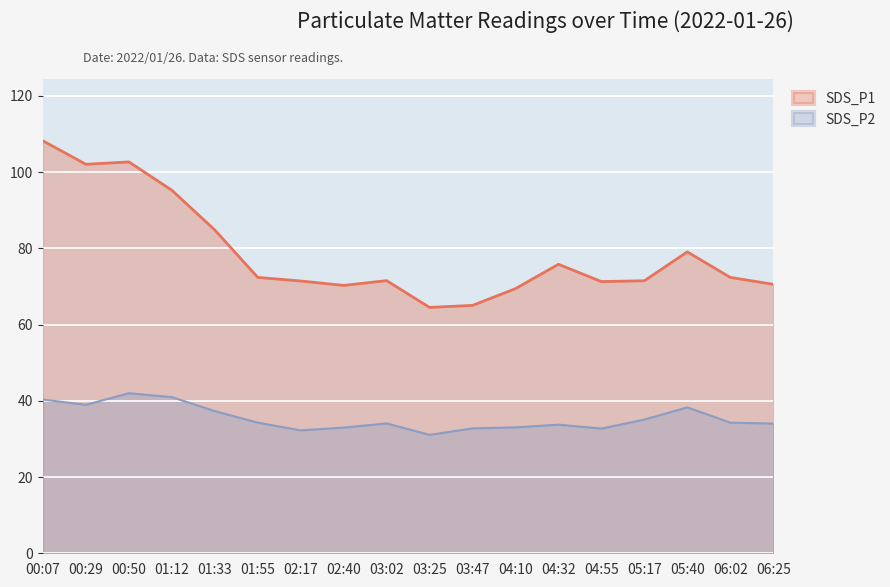

How many categories are shown in the chart?

18